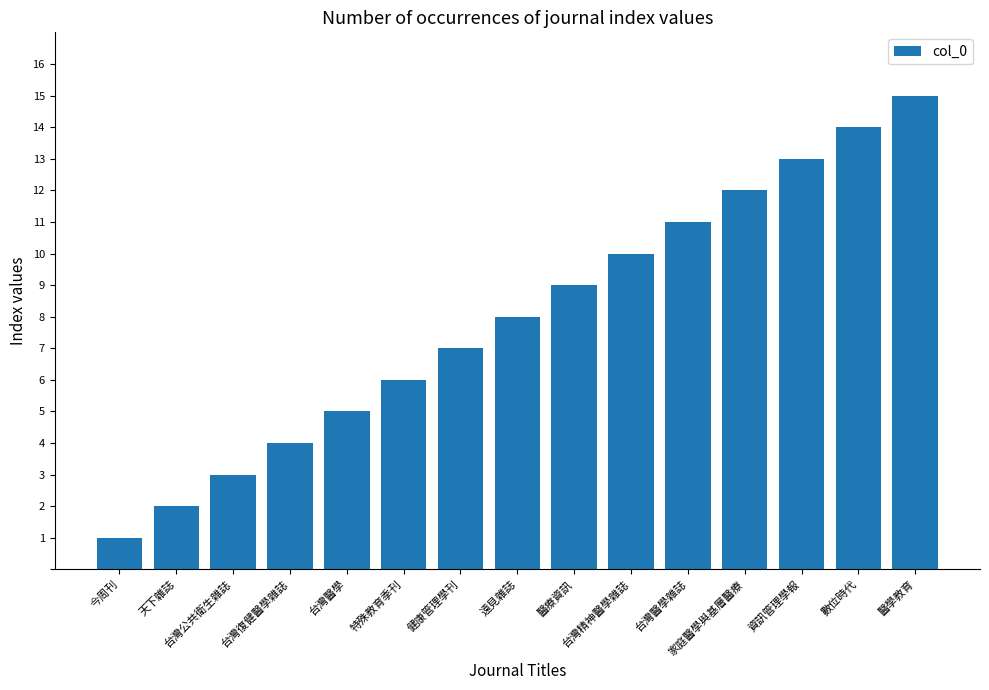

Rank the categories by value from lowest to highest.

今周刊, 天下雜誌, 台灣公共衛生雜誌, 台灣復健醫學雜誌, 台灣醫學, 特殊教育季刊, 健康管理學刊, 遠見雜誌, 醫療資訊, 台灣精神醫學雜誌, 台灣醫學雜誌, 家庭醫學與基層醫療, 資訊管理學報, 數位時代, 醫學教育